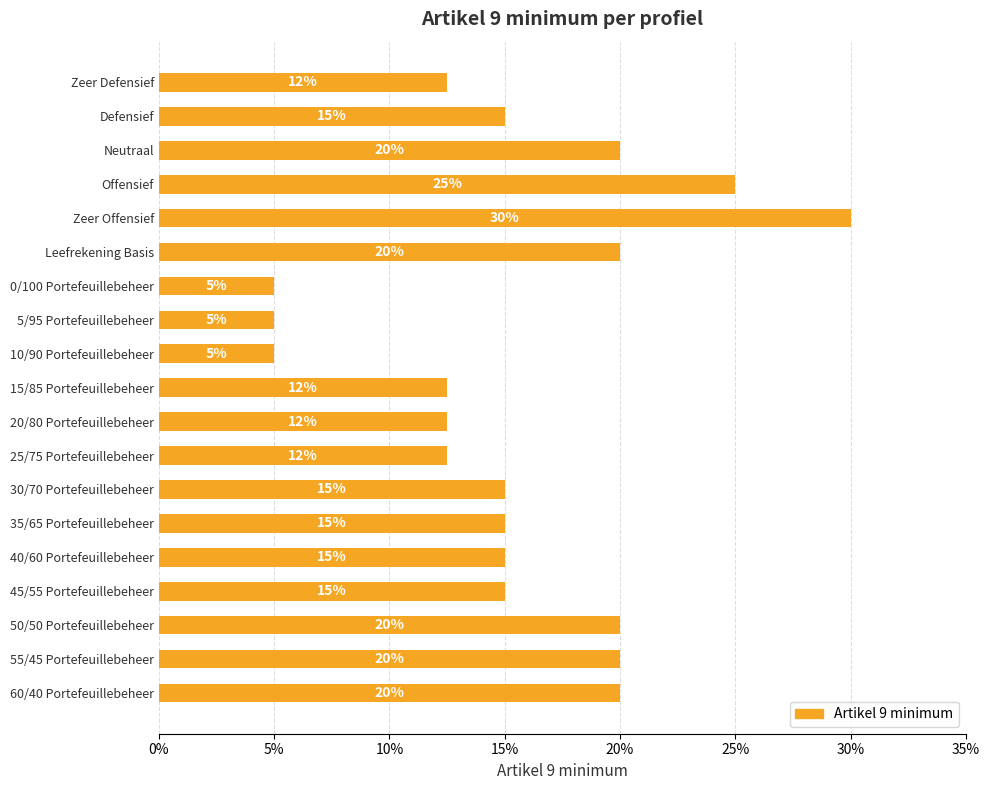

Are the bars horizontal?

Yes